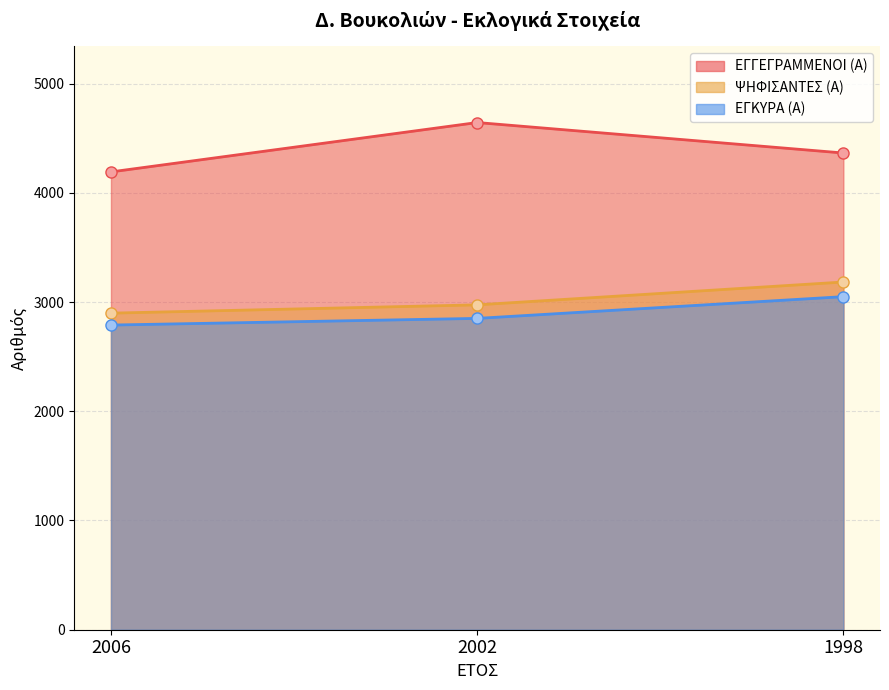

What is the sum of the ΕΓΓΕΓΡΑΜΜΕΝΟΙ (Α) values at 2002 and 1998?

9007